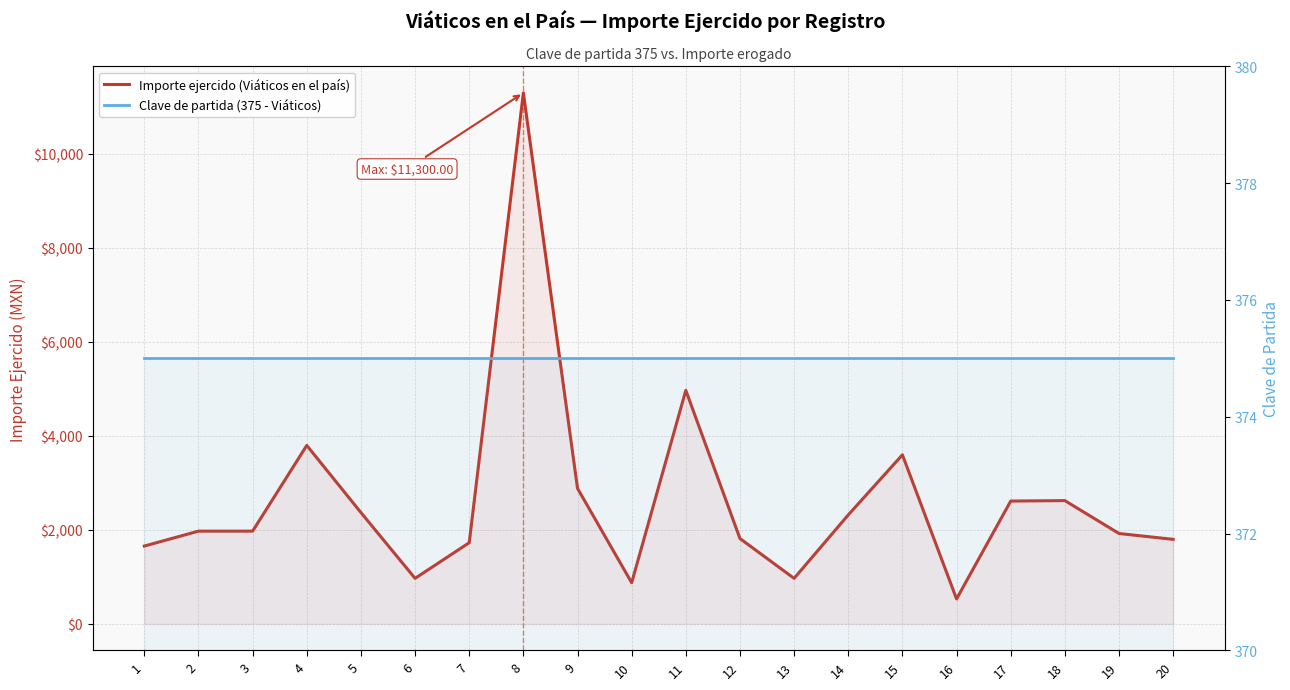

Is it true that Importe ejercido (Viáticos en el país) equals 732.3 at 16?

False